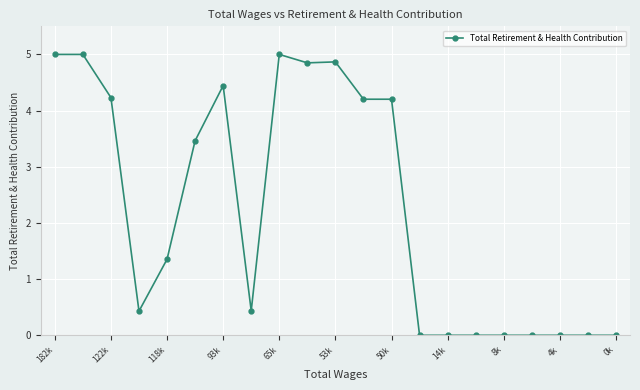

What is the average value?

2.3